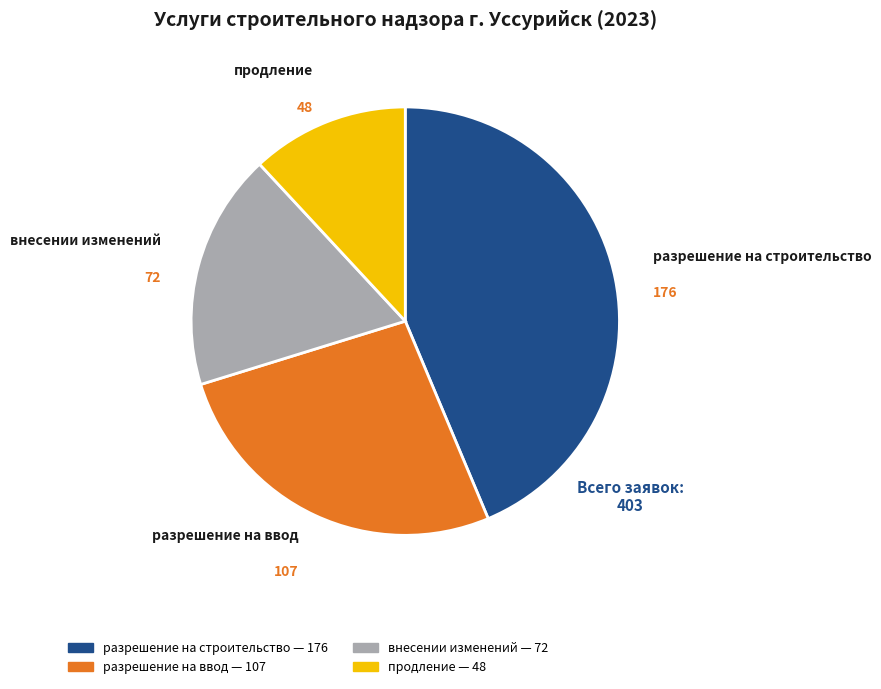

Count the number of slices in the pie.

4